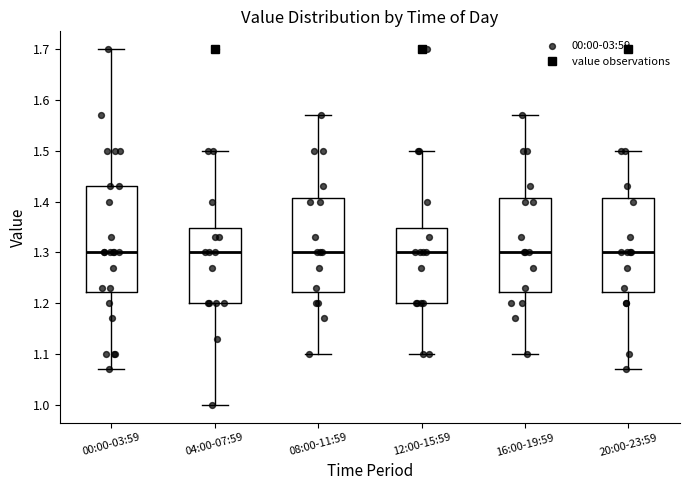

Reading left to right, read every box against the y-axis: the position of its median line, the range the box covers, and the ends of its whiskers. The values are not printed on the chart, so give them approximately, as read against the axis.

00:00-03:59: median 1.30, box 1.22 to 1.43, whiskers 1.07 to 1.70
04:00-07:59: median 1.30, box 1.20 to 1.35, whiskers 1.00 to 1.50
08:00-11:59: median 1.30, box 1.22 to 1.41, whiskers 1.10 to 1.57
12:00-15:59: median 1.30, box 1.20 to 1.35, whiskers 1.10 to 1.50
16:00-19:59: median 1.30, box 1.22 to 1.41, whiskers 1.10 to 1.57
20:00-23:59: median 1.30, box 1.22 to 1.41, whiskers 1.07 to 1.50